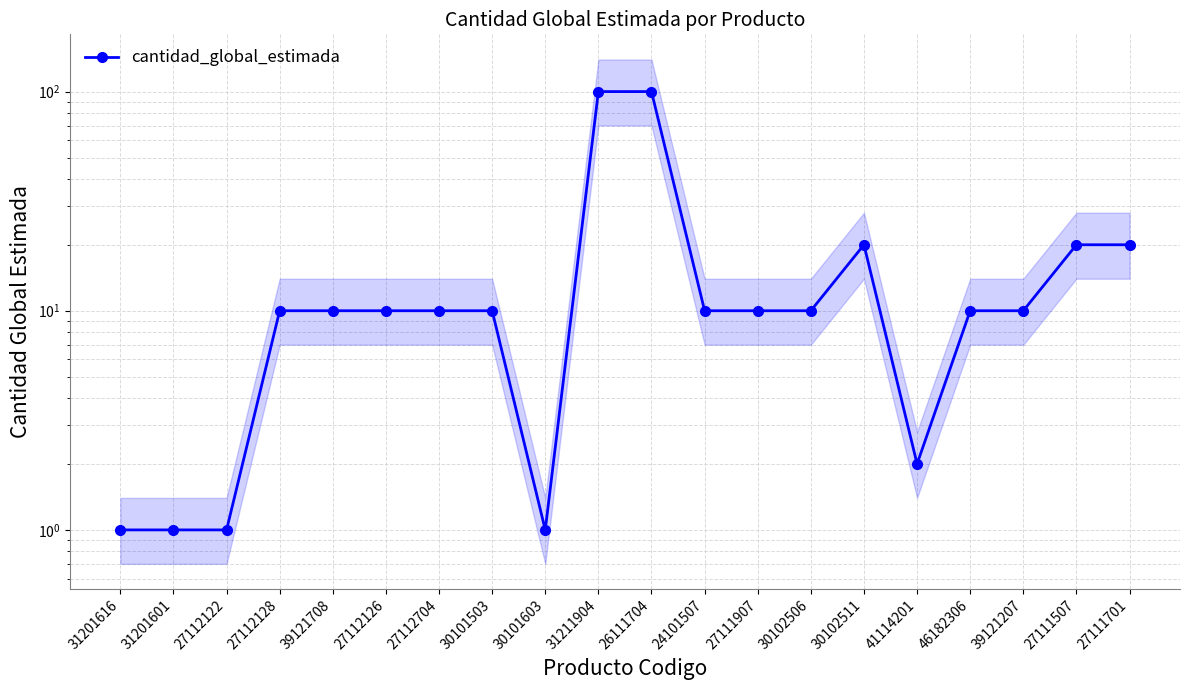

How many data points are less than 10?

5